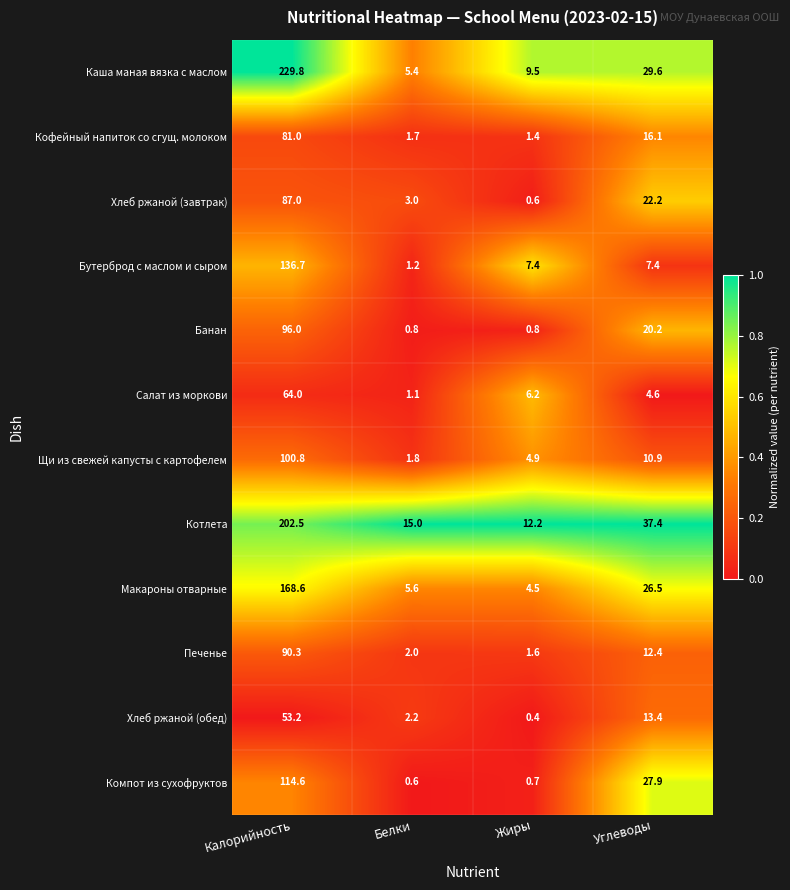

Which series has the largest total across all categories?

Каша маная вязка с маслом